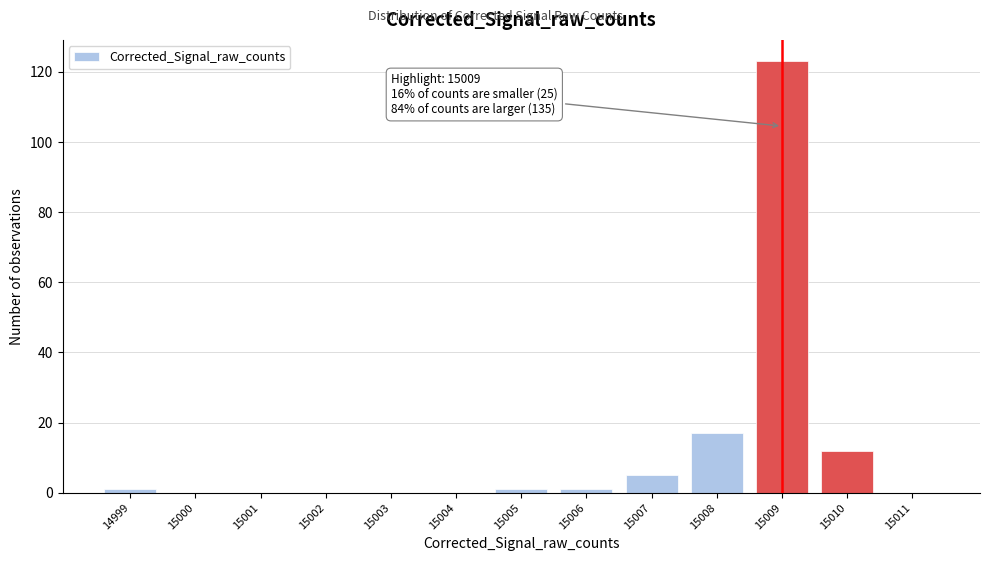

Which range on the x-axis has the tallest bar?

15008.5 to 15009.5